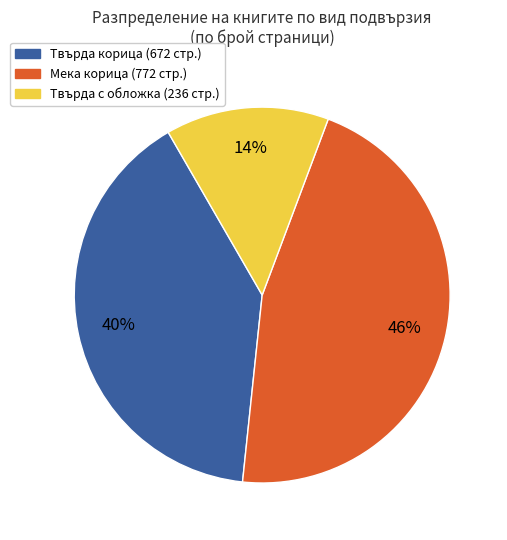

Is there a majority slice in this chart?

No